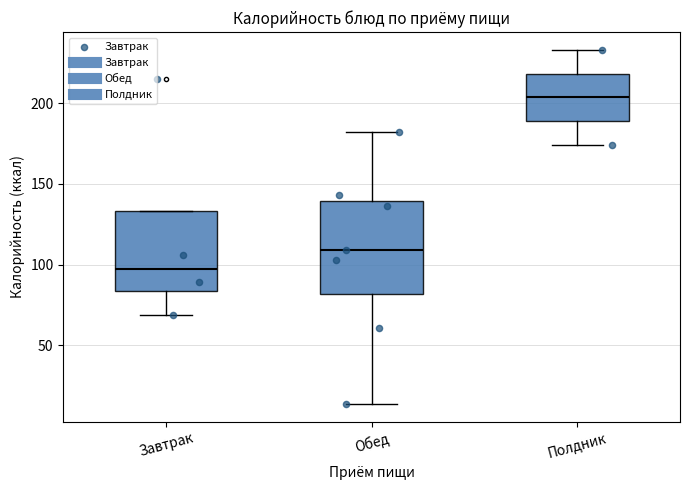

Which box has the lowest median line?

Завтрак